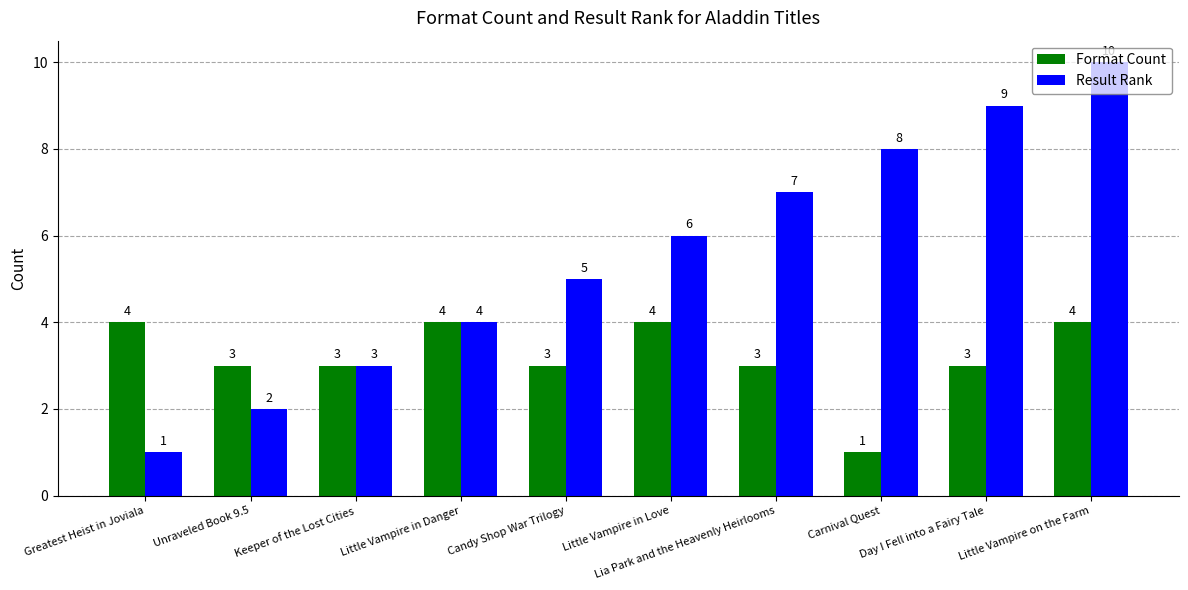

What is the smallest value displayed?

1